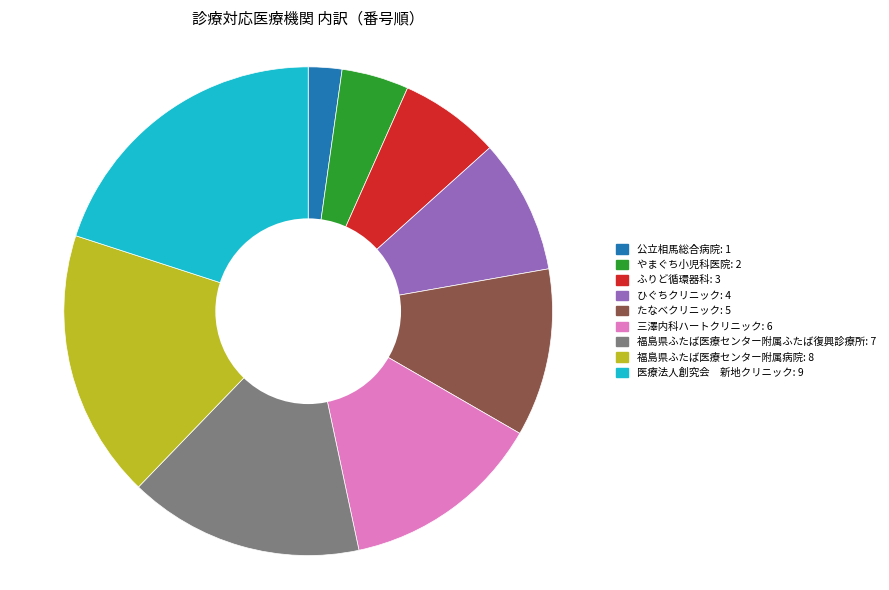

Is it true that 三澤内科ハートクリニック is 2% of the pie?

False